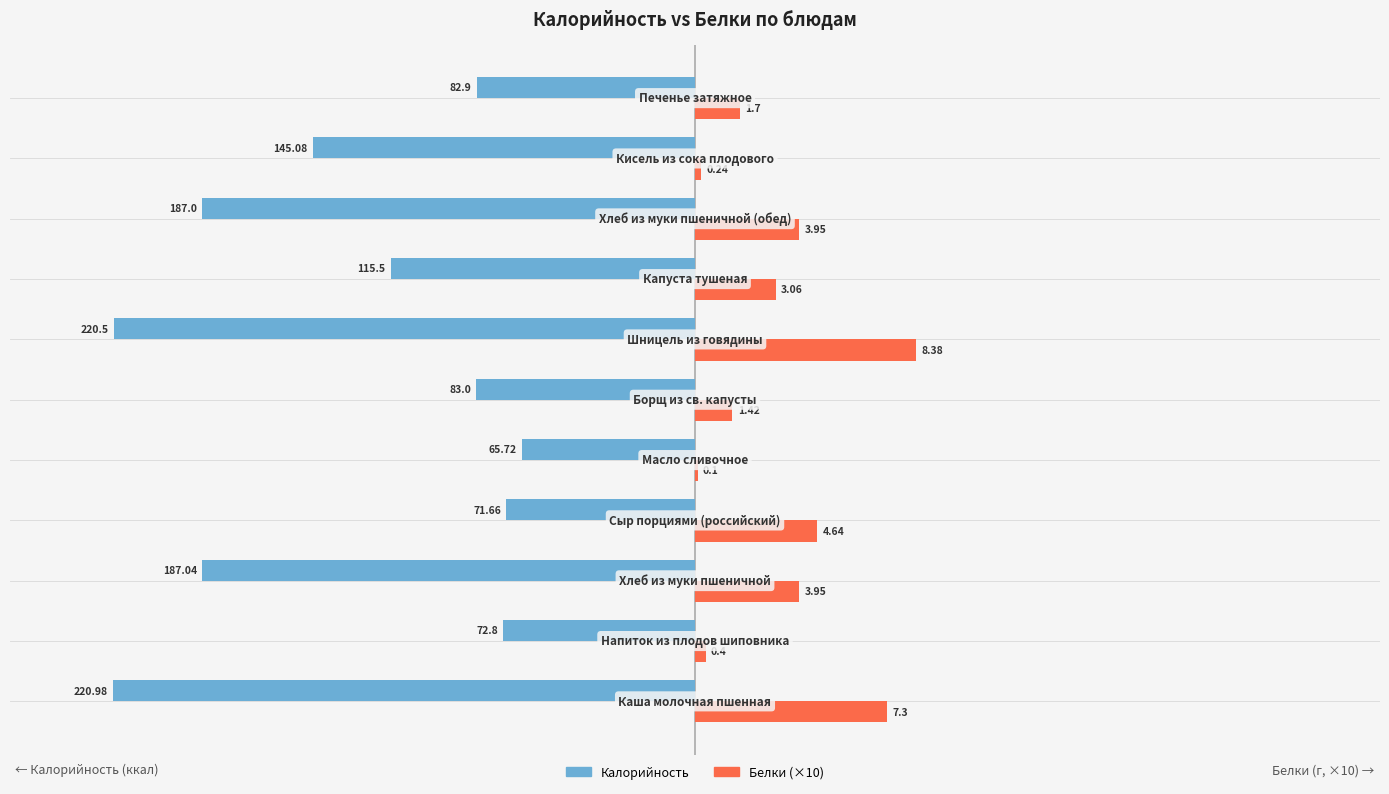

What is the difference between the second highest and minimum values in the Белки (×10) series?

72.0